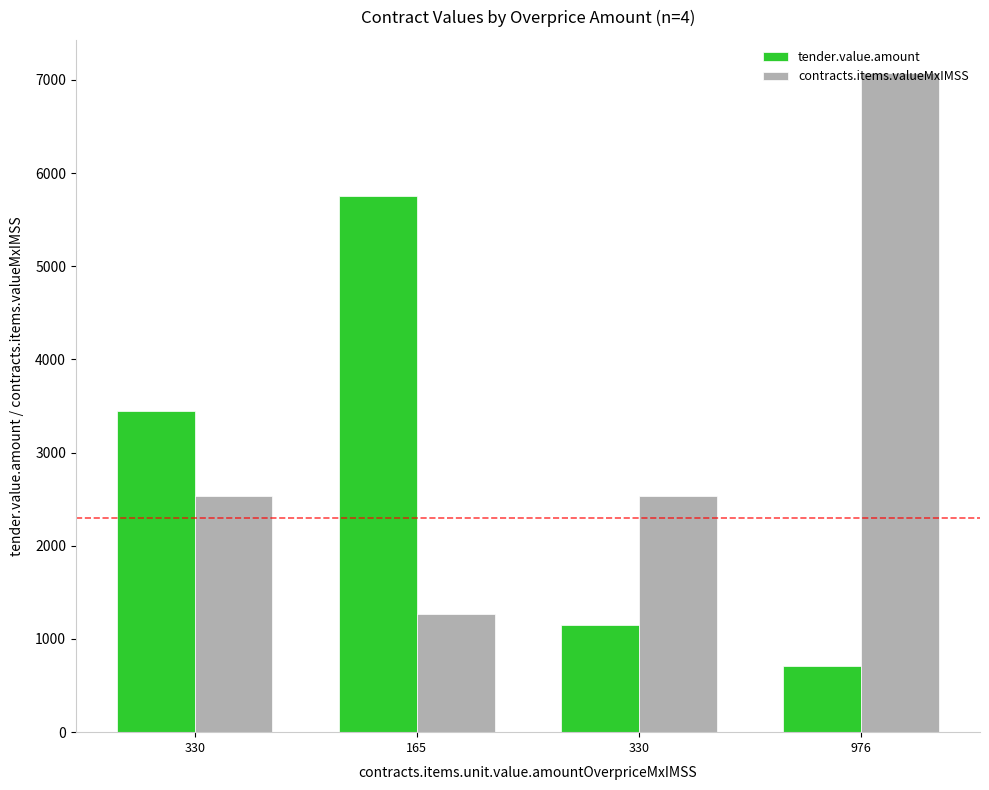

Rank the series at 976 from lowest to highest value.

tender.value.amount, contracts.items.valueMxIMSS